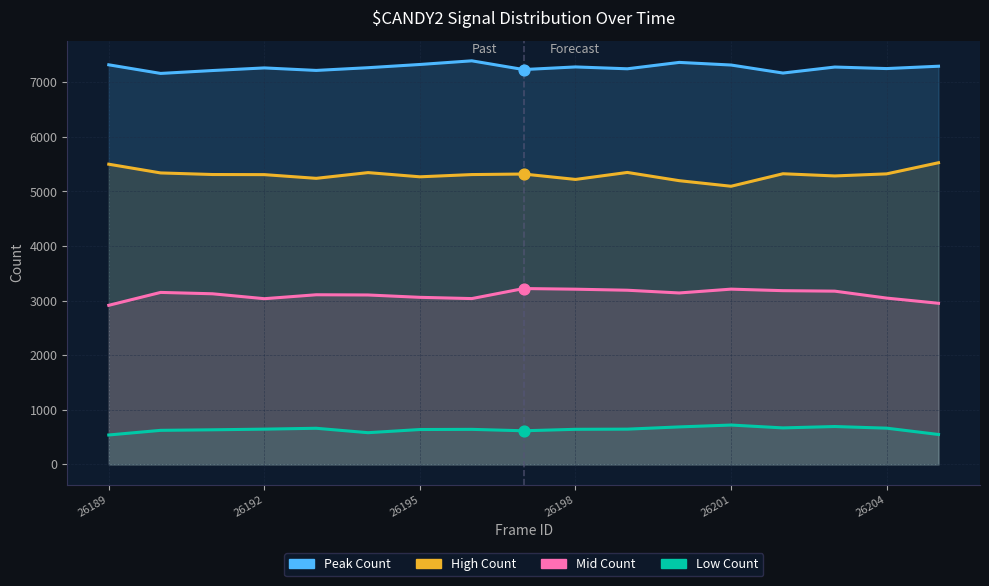

At which category is the sum across all series the highest?

10